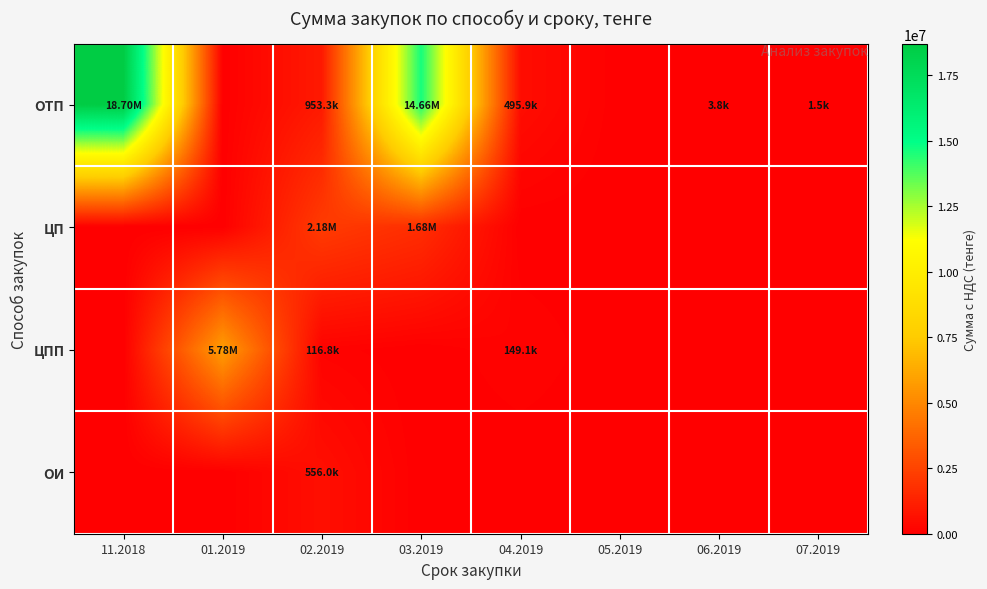

What is the total value across all series at 03.2019?

16343540.0